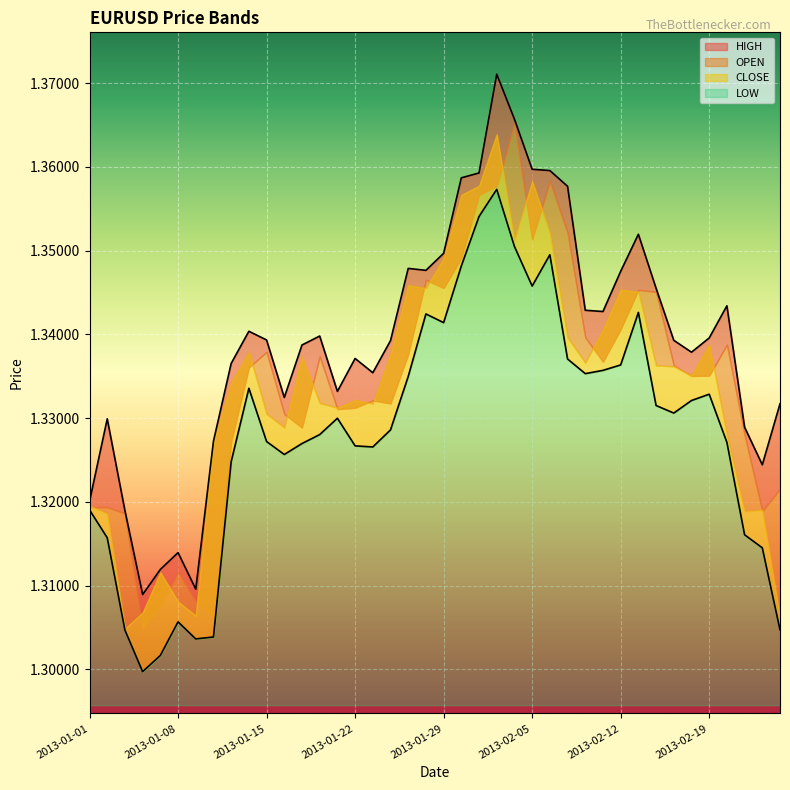

What is the greatest value displayed?

1.4